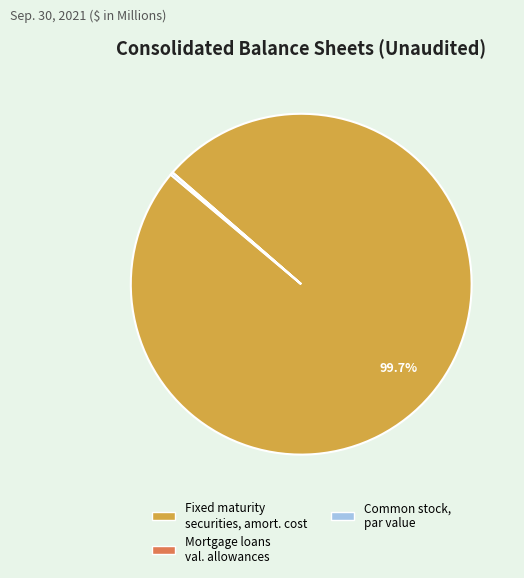

Which category has the biggest portion of the pie?

Fixed maturity securities, amort. cost